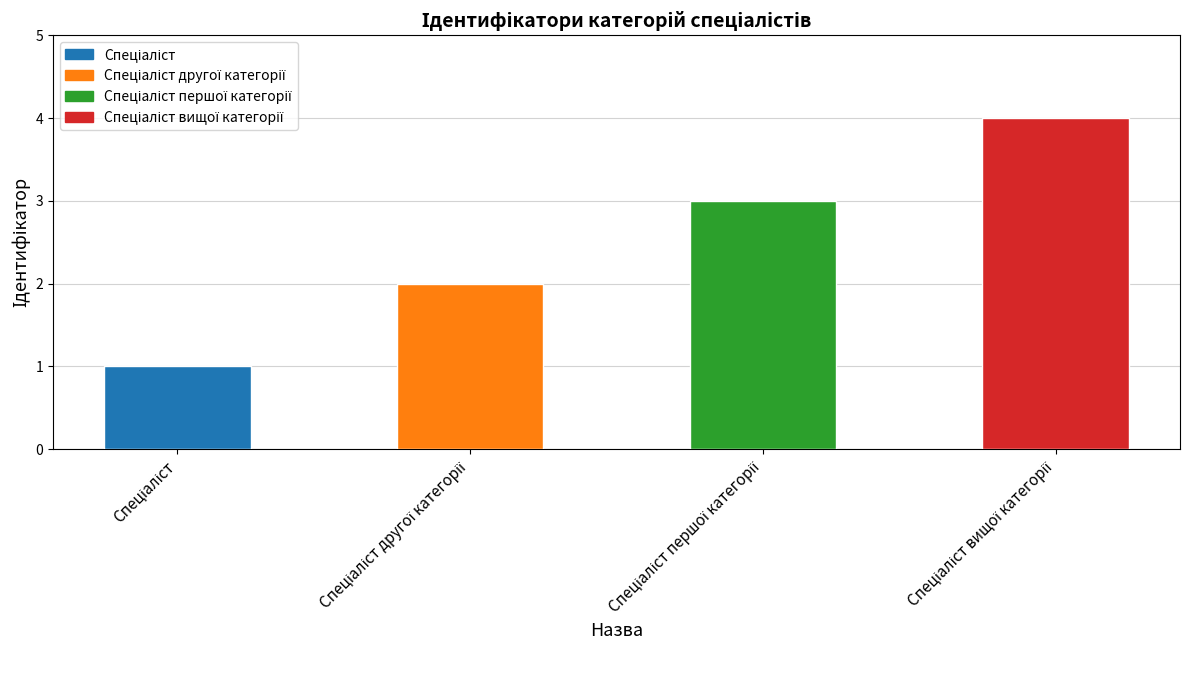

What is the sum of all values?

10